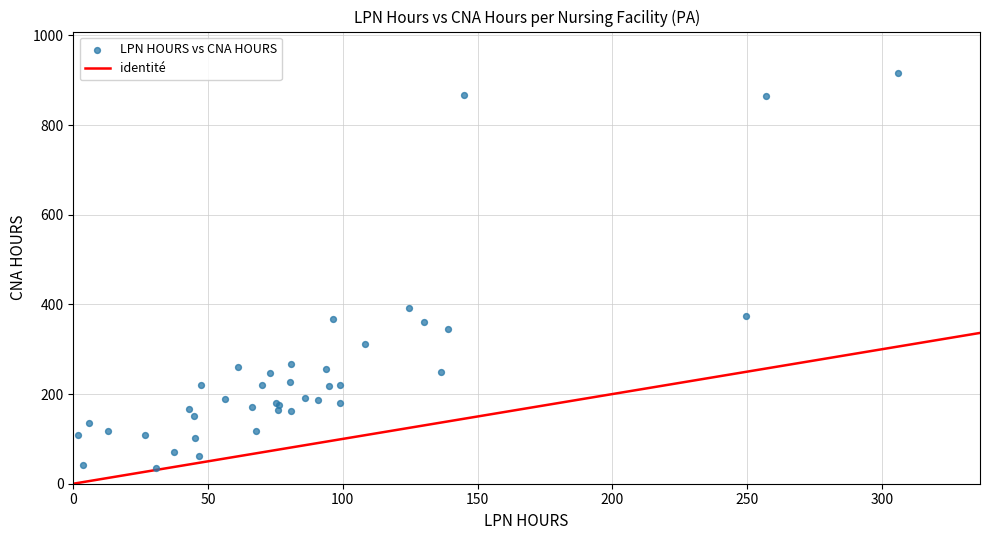

What Y value in the scatter plot is closest to 476?

392.2